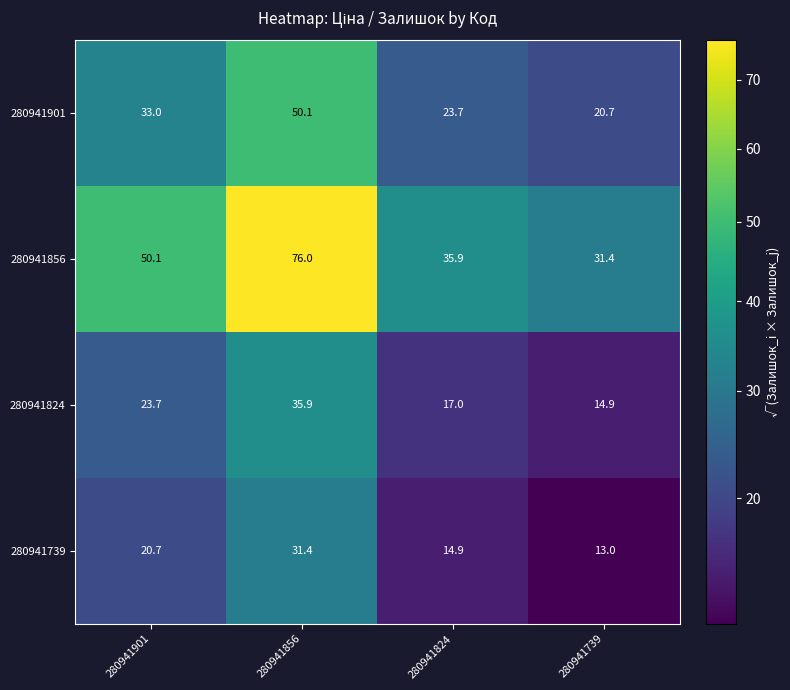

What is the minimum value shown in the chart?

13.0